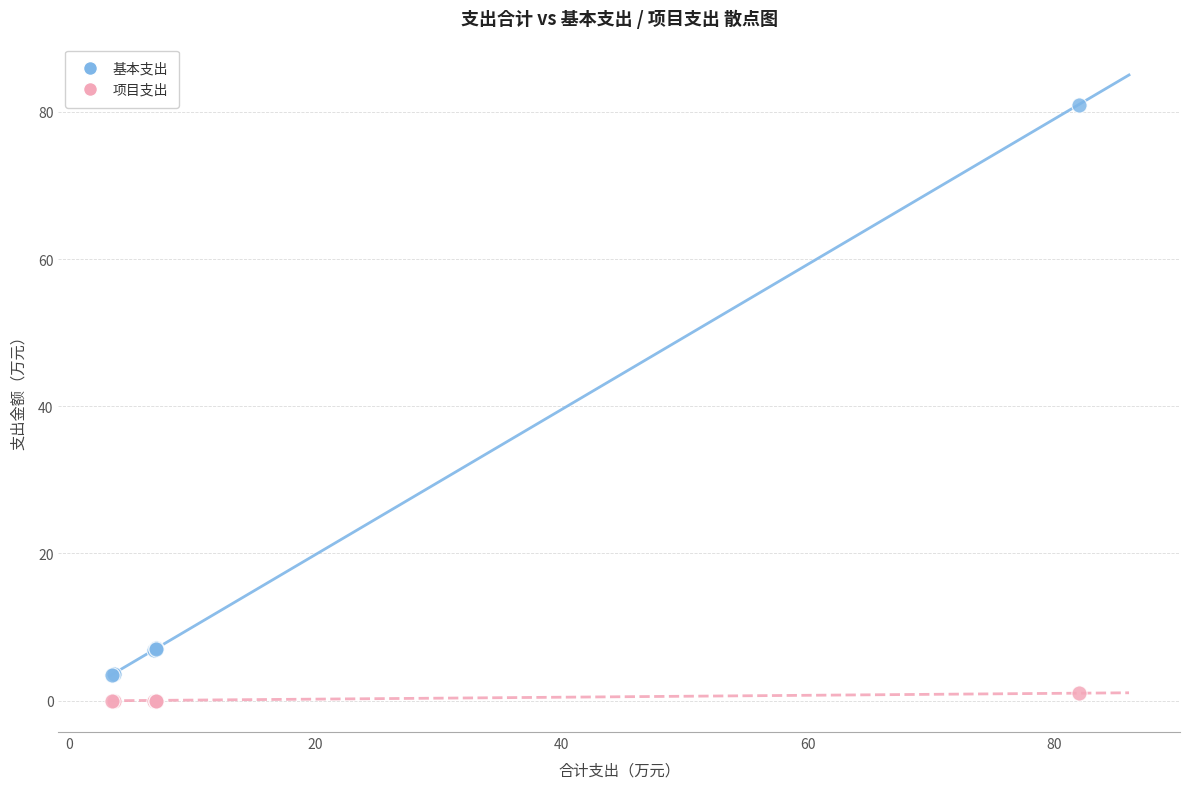

What are all the series names shown in the legend?

基本支出, 项目支出